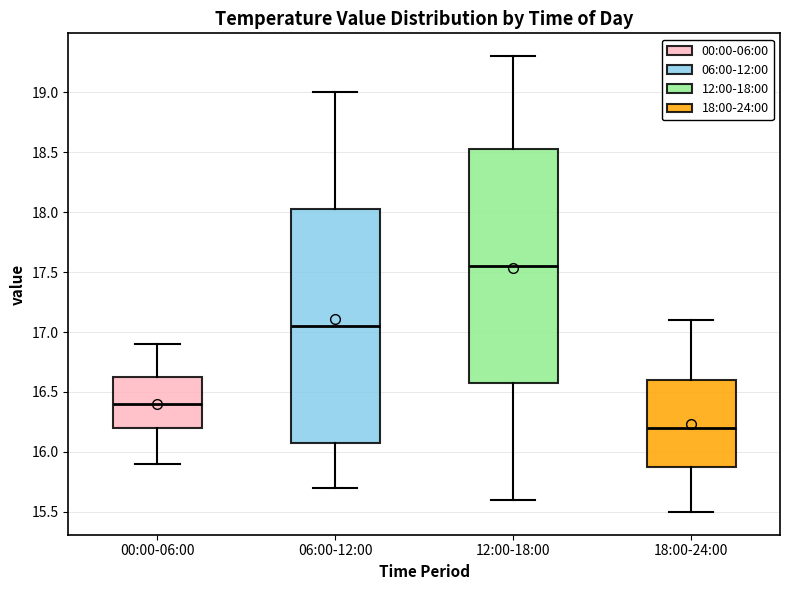

Where is the upper edge of the box for 18:00-24:00 on the y-axis? The values are not printed on the chart, so give them approximately, as read against the axis.

16.60